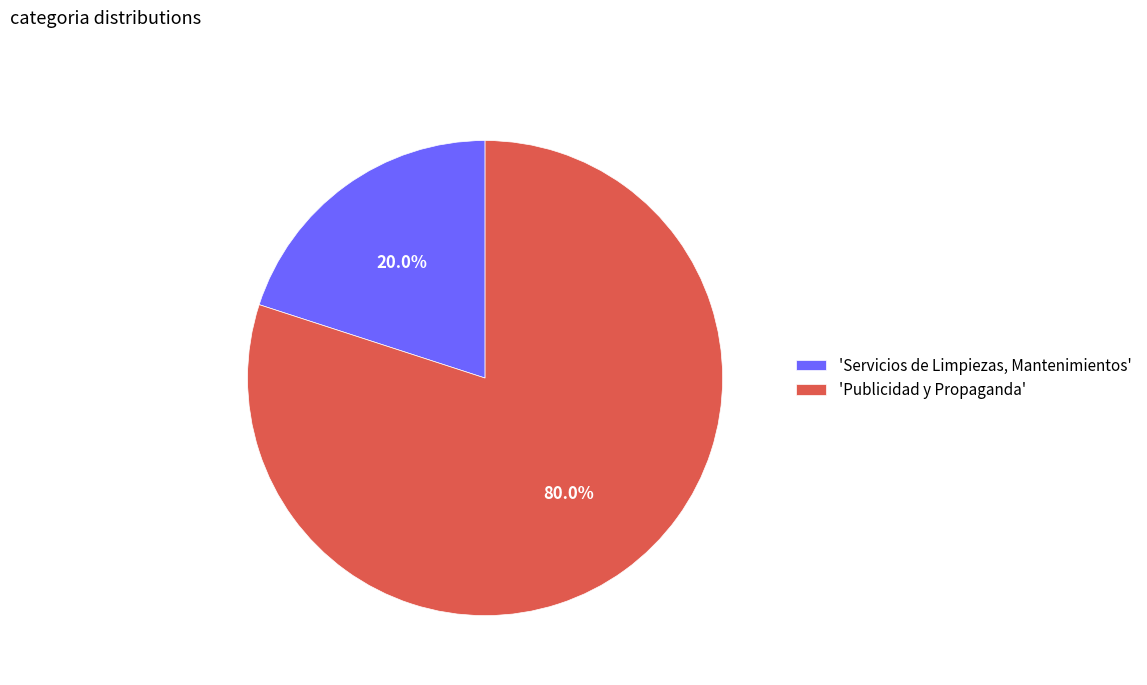

Which category has the smallest portion of the pie?

'Servicios de Limpiezas, Mantenimientos'